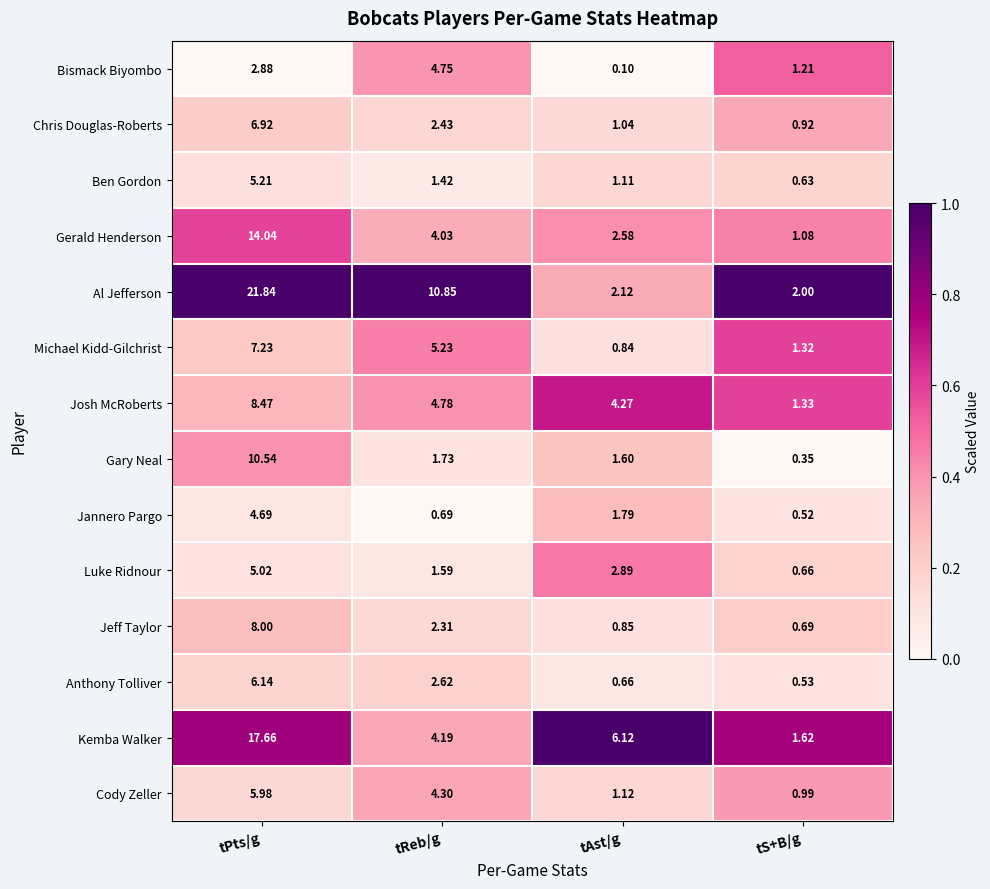

At tAst/g, list the series in order from smallest to largest.

Bismack Biyombo, Anthony Tolliver, Michael Kidd-Gilchrist, Jeff Taylor, Chris Douglas-Roberts, Ben Gordon, Cody Zeller, Gary Neal, Jannero Pargo, Al Jefferson, Gerald Henderson, Luke Ridnour, Josh McRoberts, Kemba Walker